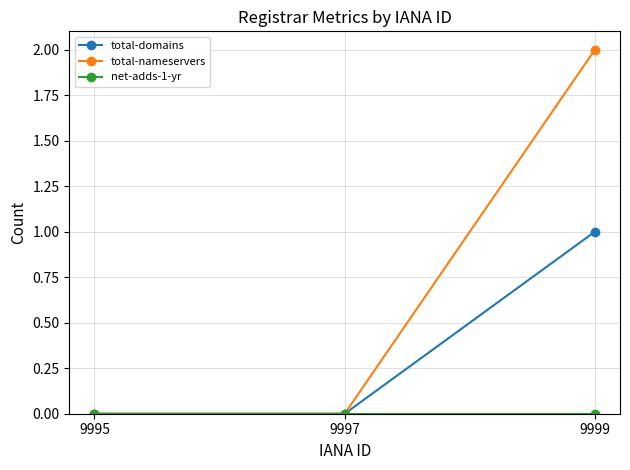

Which series has the widest spread of values?

total-nameservers